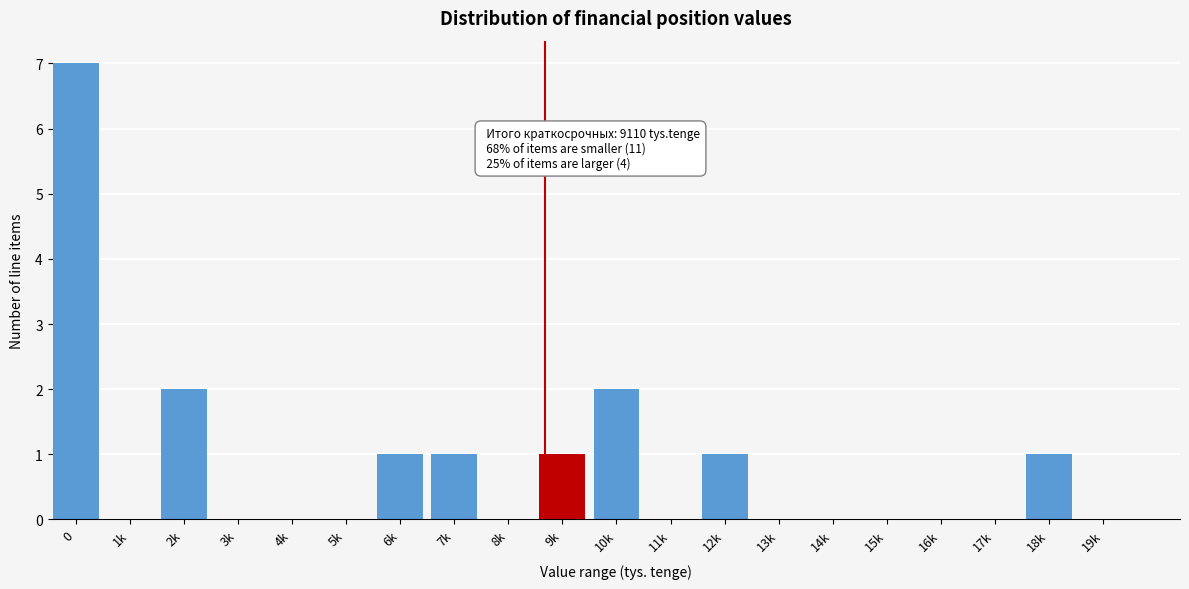

Reading left to right, transcribe all the data shown in this chart.

0=7	1k=0	2k=2	3k=0	4k=0	5k=0	6k=1	7k=1	8k=0	9k=1	10k=2	11k=0	12k=1	13k=0	14k=0	15k=0	16k=0	17k=0	18k=1	19k=0